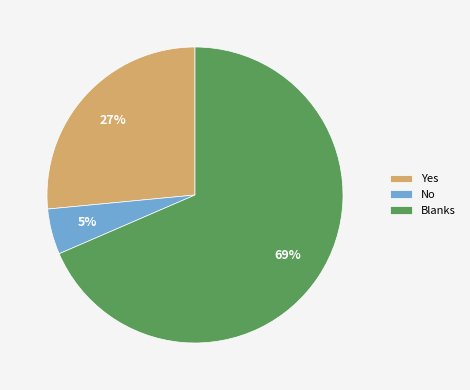

Combined, do No and Blanks account for over 50%?

Yes